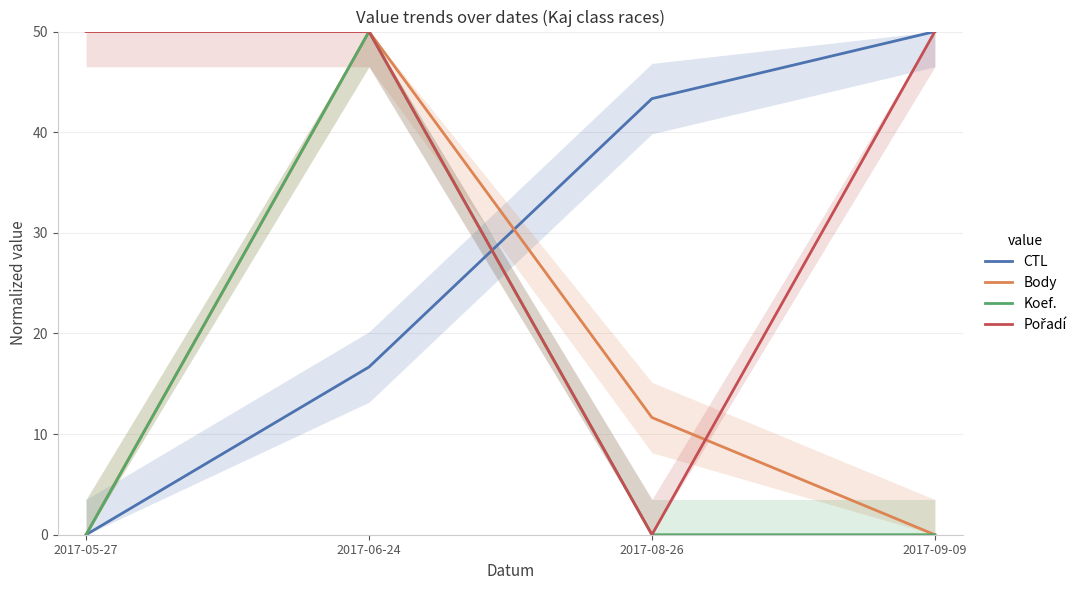

Read the Pořadí value at 2017-09-09.

50.0